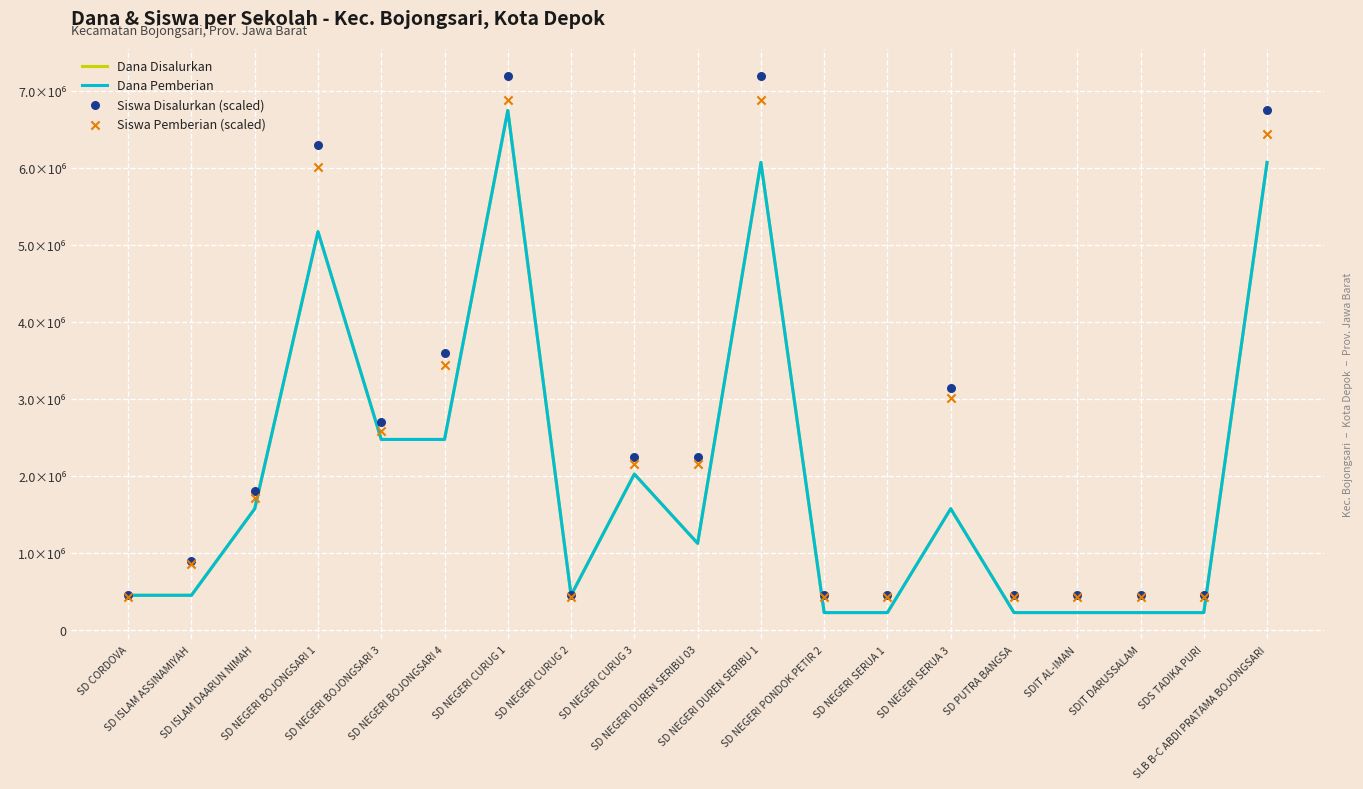

What is the total value across all series at SD NEGERI CURUG 3?

8450000